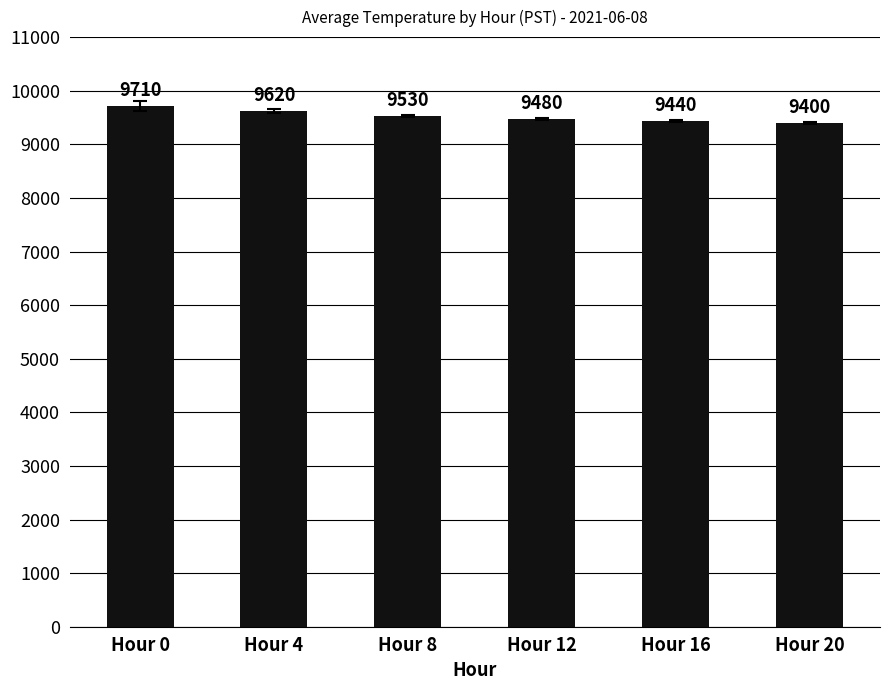

Reading left to right, what are all the values shown in this chart?

9710	9620	9530	9480	9440	9400